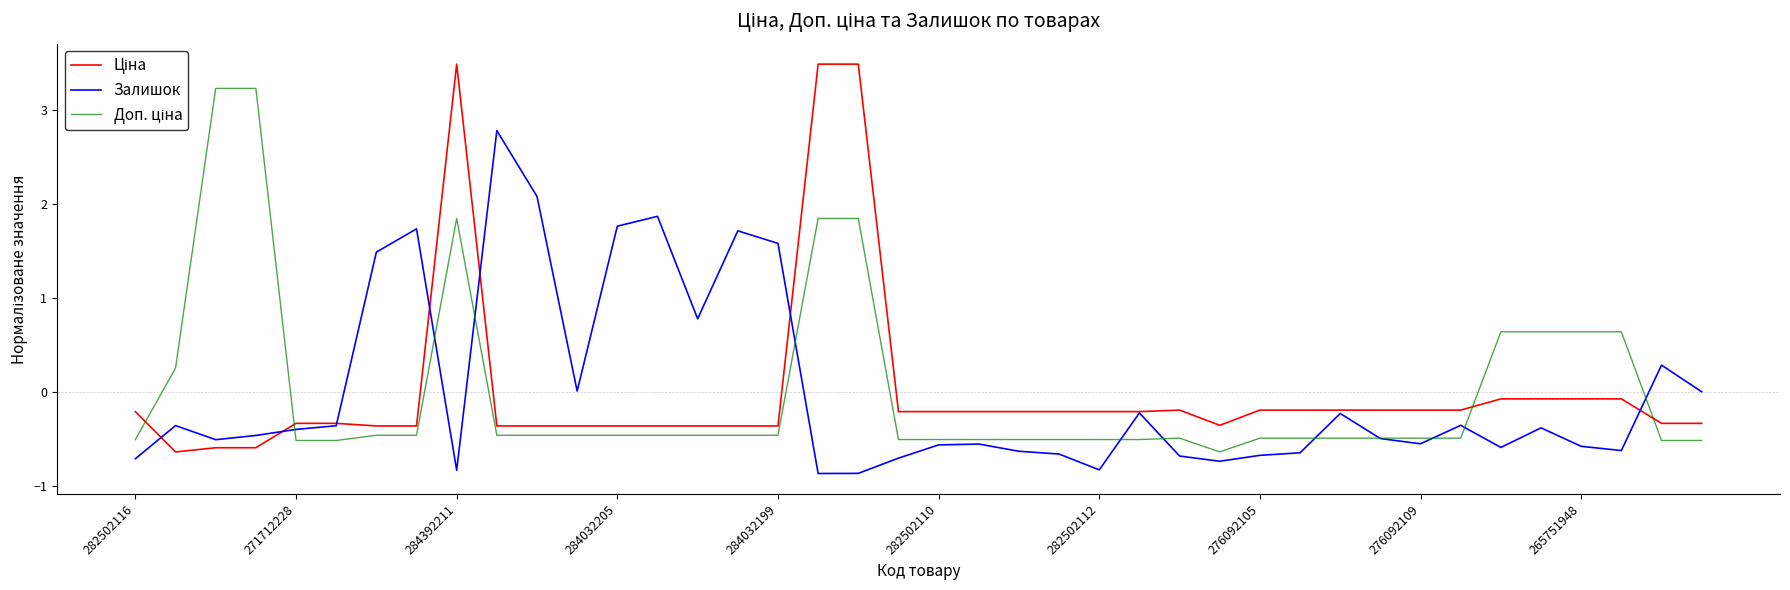

What is the greatest value displayed?

3.5